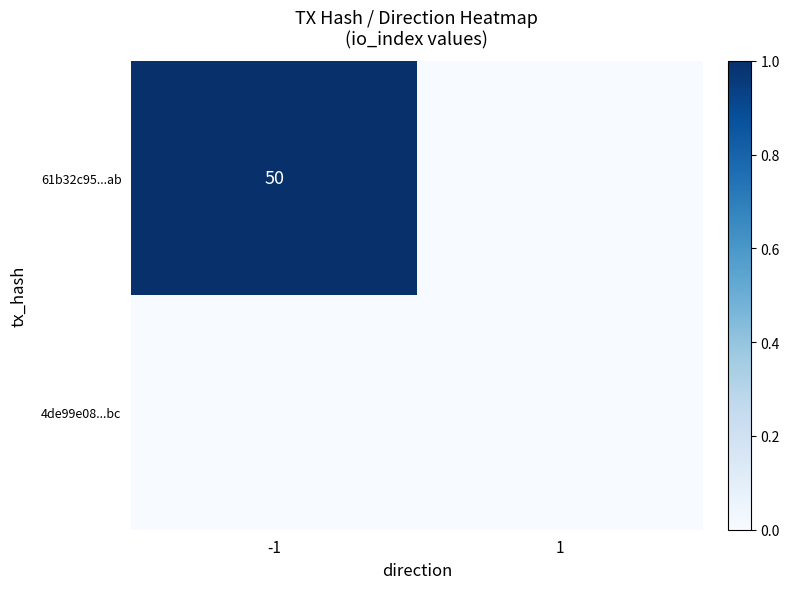

Which has a higher value, -1 or 1?

-1